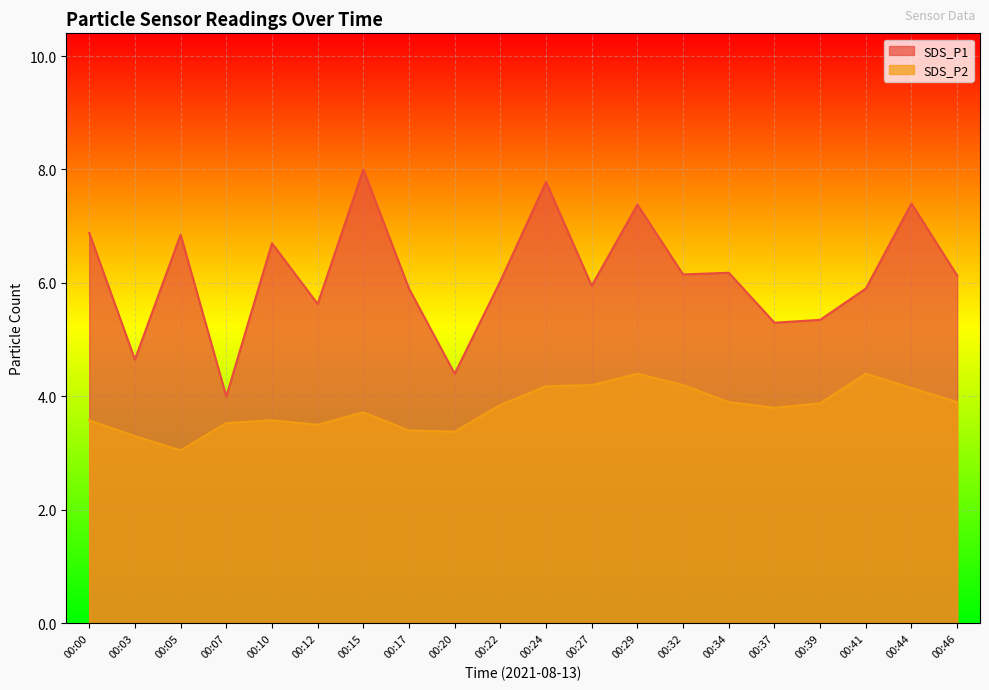

At 00:12, list the series in order from largest to smallest.

SDS_P1, SDS_P2